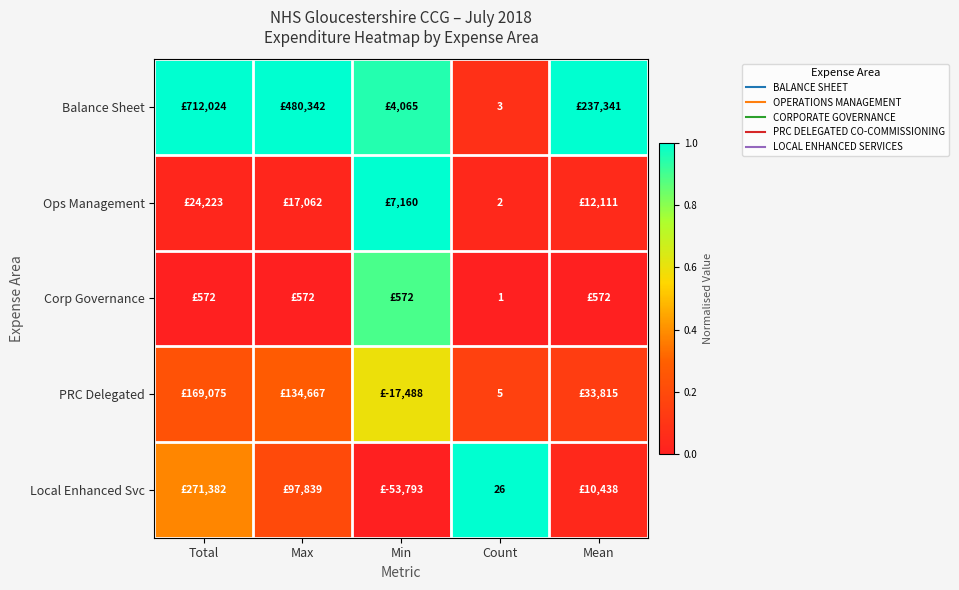

What is the approximate value of Balance Sheet at Max?

1.0